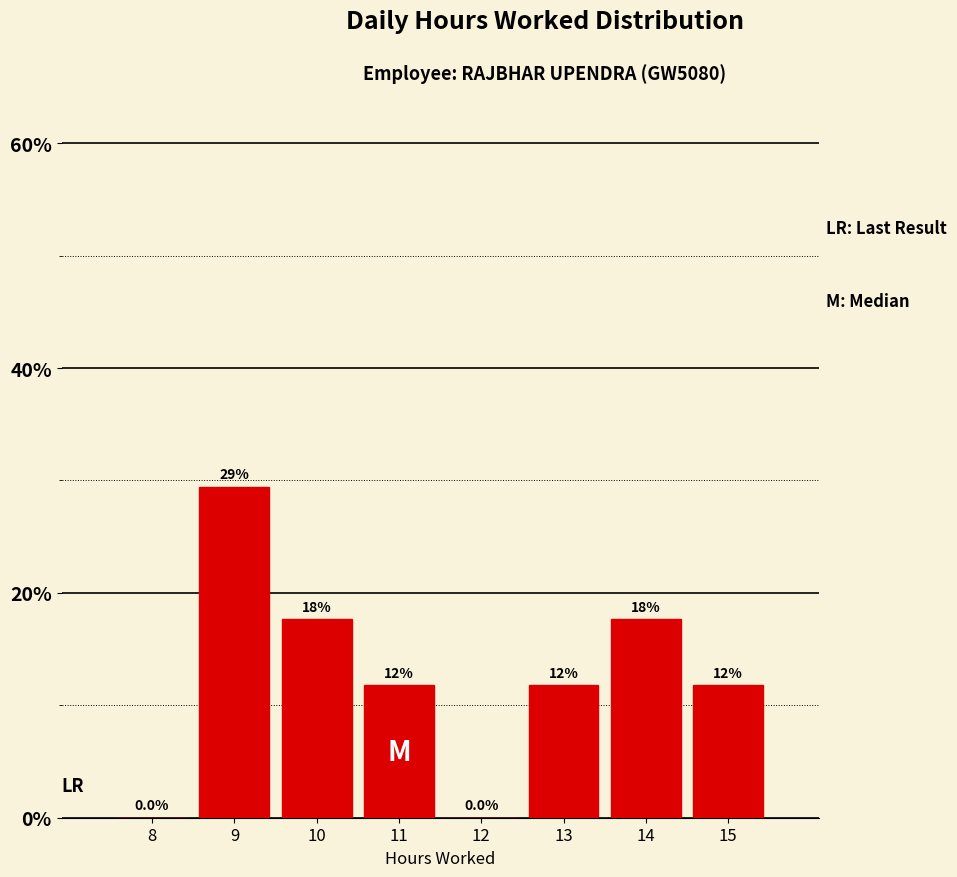

Are the bars horizontal?

No